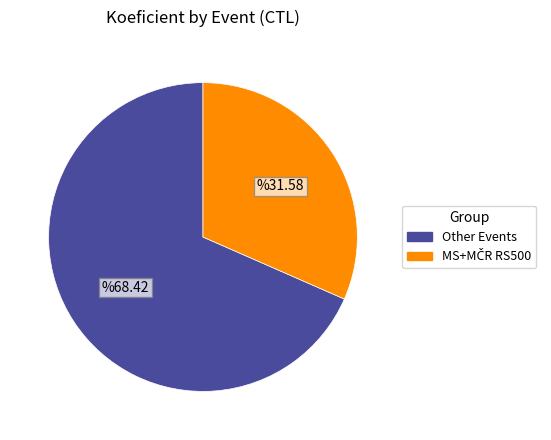

Does any single category account for the majority?

Yes